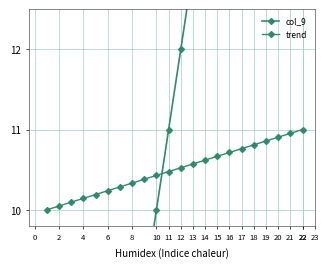

List the series in order of their overall mean, highest first.

col_9, trend